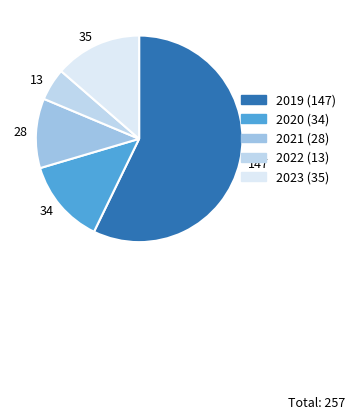

To the nearest percent, what is the average slice percentage?

20%